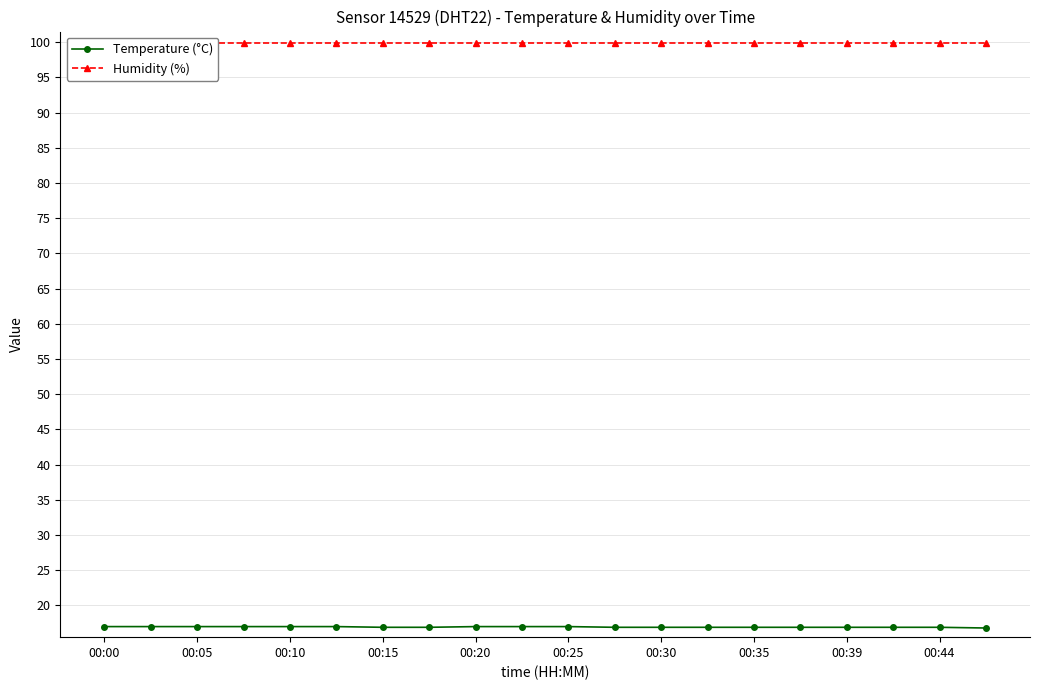

True or false: Humidity (%) has more than 0 interior local peaks.

False